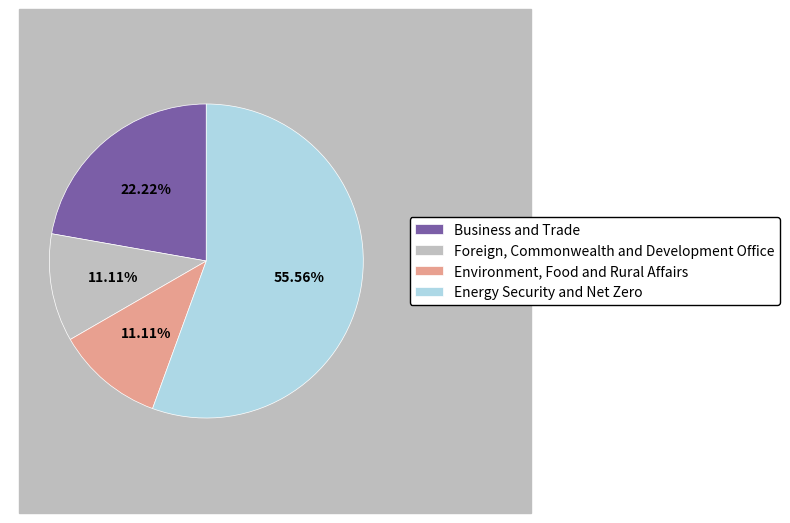

Is it true that Energy Security and Net Zero is 56% of the pie?

True